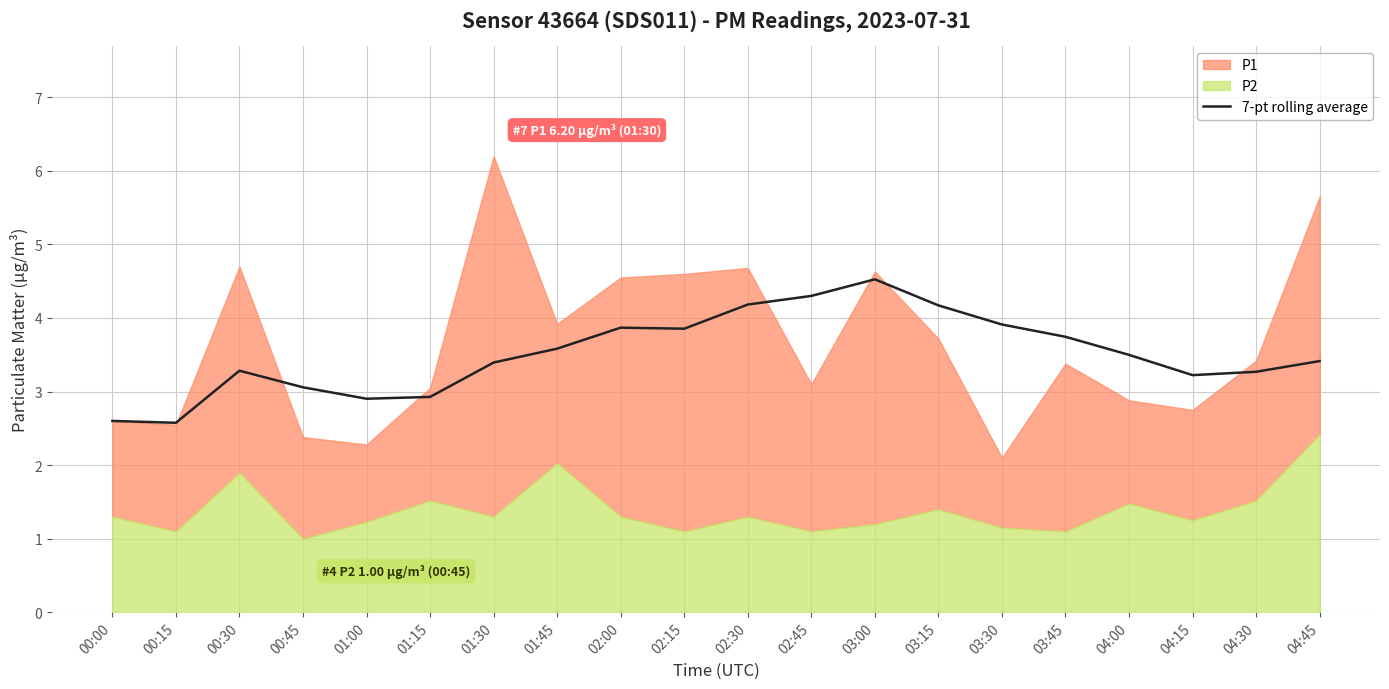

True or false: the data shows 7.4 at 03:00.

False